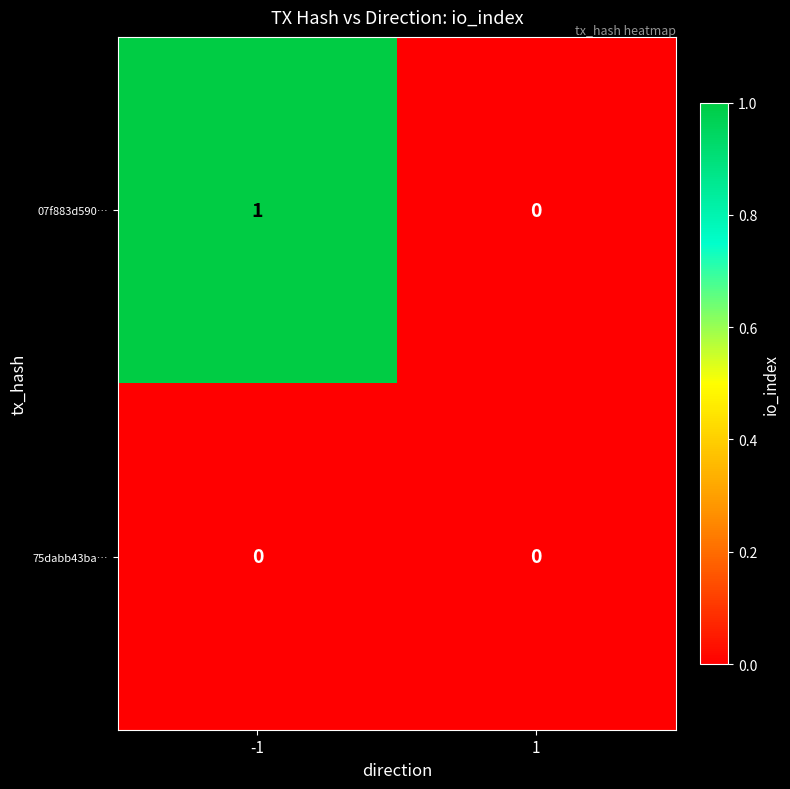

Between -1 and 1, which series saw the biggest shift?

07f883d590…